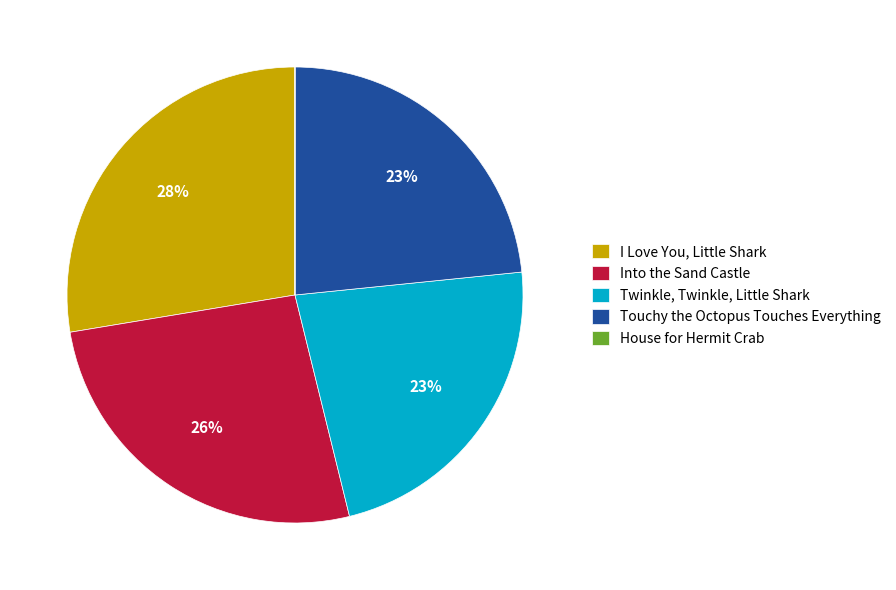

True or false: Twinkle, Twinkle, Little Shark accounts for 23% of the total.

True